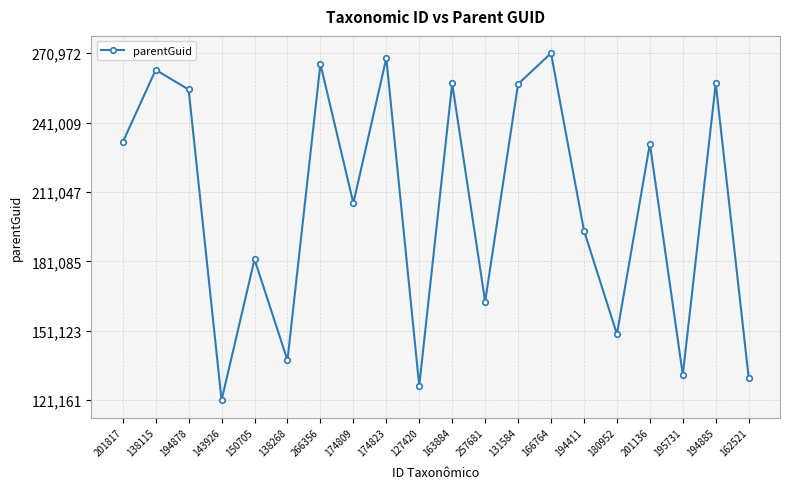

How many interior local peaks (higher than both neighbors) does the data have?

8